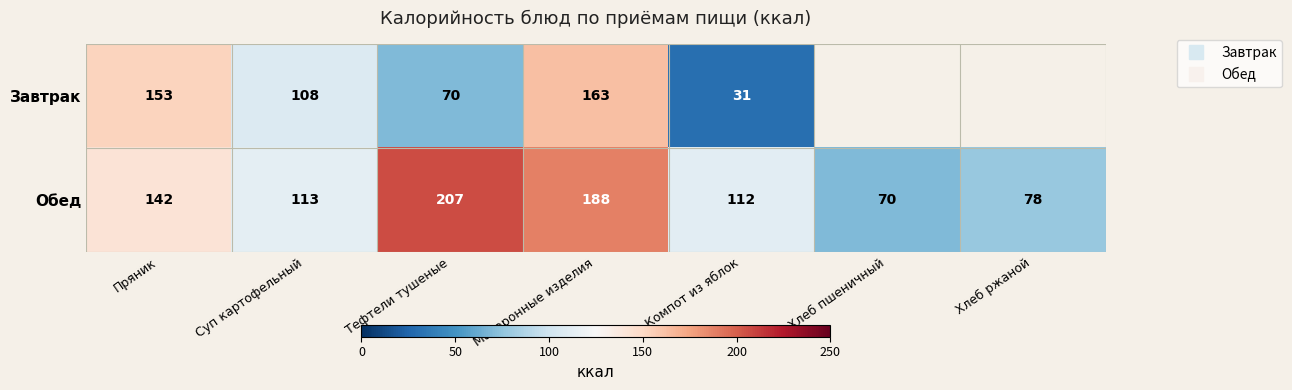

At which label does Завтрак reach its peak?

Макаронные изделия